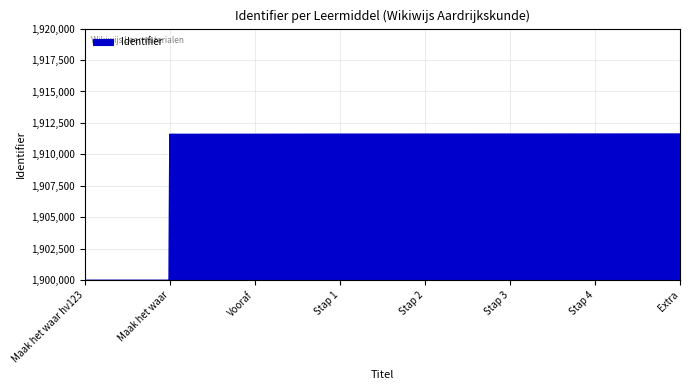

Rank the categories by value from lowest to highest.

Maak het waar hv123, Maak het waar, Vooraf, Stap 1, Stap 2, Stap 3, Stap 4, Extra